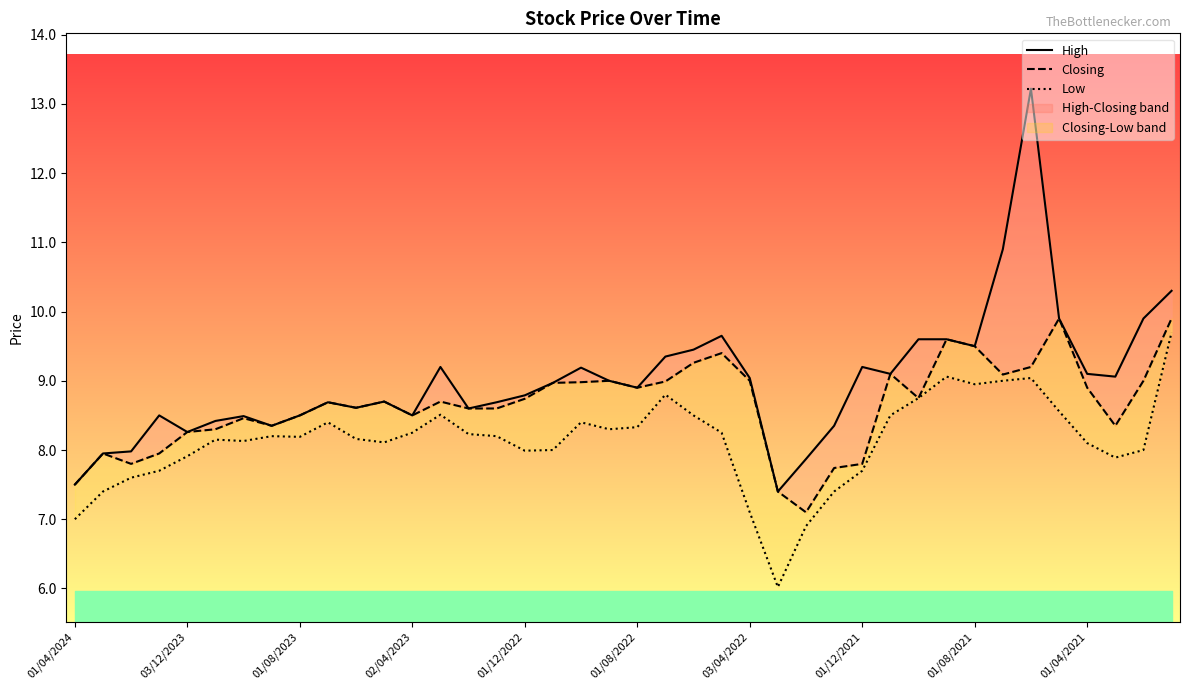

Does the chart display data point markers on the line(s)?

No